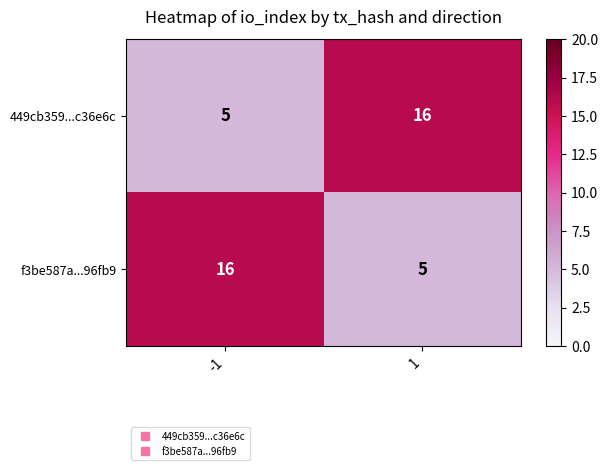

Is it true that 449cb359...c36e6c equals 6 at 1?

False